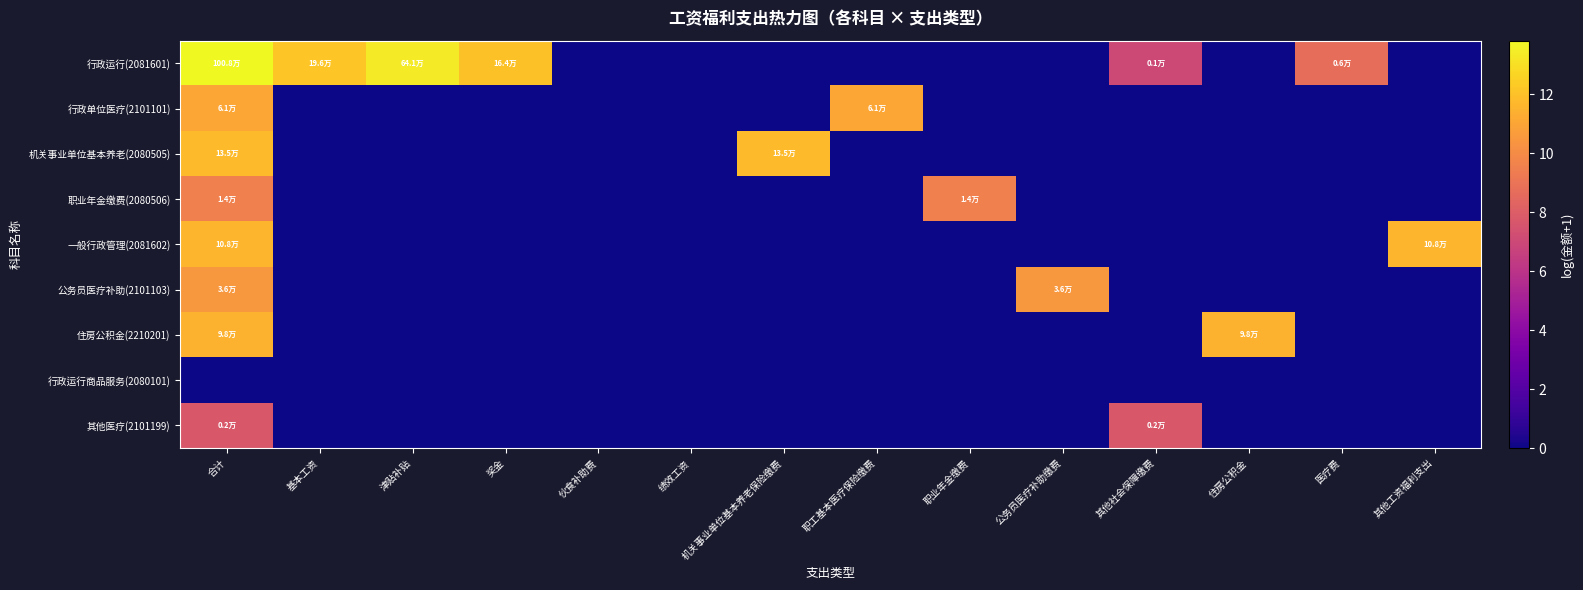

Reading left to right, what are all the values shown in this chart?

行政运行(2081601): 合计=13.8	基本工资=12.2	津贴补贴=13.4	奖金=12.0	伙食补助费=0.0	绩效工资=0.0	机关事业单位基本养老保险缴费=0.0	职工基本医疗保险缴费=0.0	职业年金缴费=0.0	公务员医疗补助缴费=0.0	其他社会保障缴费=7.0	住房公积金=0.0	医疗费=8.7	其他工资福利支出=0.0
行政单位医疗(2101101): 合计=11.0	基本工资=0.0	津贴补贴=0.0	奖金=0.0	伙食补助费=0.0	绩效工资=0.0	机关事业单位基本养老保险缴费=0.0	职工基本医疗保险缴费=11.0	职业年金缴费=0.0	公务员医疗补助缴费=0.0	其他社会保障缴费=0.0	住房公积金=0.0	医疗费=0.0	其他工资福利支出=0.0
机关事业单位基本养老(2080505): 合计=11.8	基本工资=0.0	津贴补贴=0.0	奖金=0.0	伙食补助费=0.0	绩效工资=0.0	机关事业单位基本养老保险缴费=11.8	职工基本医疗保险缴费=0.0	职业年金缴费=0.0	公务员医疗补助缴费=0.0	其他社会保障缴费=0.0	住房公积金=0.0	医疗费=0.0	其他工资福利支出=0.0
职业年金缴费(2080506): 合计=9.5	基本工资=0.0	津贴补贴=0.0	奖金=0.0	伙食补助费=0.0	绩效工资=0.0	机关事业单位基本养老保险缴费=0.0	职工基本医疗保险缴费=0.0	职业年金缴费=9.5	公务员医疗补助缴费=0.0	其他社会保障缴费=0.0	住房公积金=0.0	医疗费=0.0	其他工资福利支出=0.0
一般行政管理(2081602): 合计=11.6	基本工资=0.0	津贴补贴=0.0	奖金=0.0	伙食补助费=0.0	绩效工资=0.0	机关事业单位基本养老保险缴费=0.0	职工基本医疗保险缴费=0.0	职业年金缴费=0.0	公务员医疗补助缴费=0.0	其他社会保障缴费=0.0	住房公积金=0.0	医疗费=0.0	其他工资福利支出=11.6
公务员医疗补助(2101103): 合计=10.5	基本工资=0.0	津贴补贴=0.0	奖金=0.0	伙食补助费=0.0	绩效工资=0.0	机关事业单位基本养老保险缴费=0.0	职工基本医疗保险缴费=0.0	职业年金缴费=0.0	公务员医疗补助缴费=10.5	其他社会保障缴费=0.0	住房公积金=0.0	医疗费=0.0	其他工资福利支出=0.0
住房公积金(2210201): 合计=11.5	基本工资=0.0	津贴补贴=0.0	奖金=0.0	伙食补助费=0.0	绩效工资=0.0	机关事业单位基本养老保险缴费=0.0	职工基本医疗保险缴费=0.0	职业年金缴费=0.0	公务员医疗补助缴费=0.0	其他社会保障缴费=0.0	住房公积金=11.5	医疗费=0.0	其他工资福利支出=0.0
行政运行商品服务(2080101): 合计=0.0	基本工资=0.0	津贴补贴=0.0	奖金=0.0	伙食补助费=0.0	绩效工资=0.0	机关事业单位基本养老保险缴费=0.0	职工基本医疗保险缴费=0.0	职业年金缴费=0.0	公务员医疗补助缴费=0.0	其他社会保障缴费=0.0	住房公积金=0.0	医疗费=0.0	其他工资福利支出=0.0
其他医疗(2101199): 合计=7.7	基本工资=0.0	津贴补贴=0.0	奖金=0.0	伙食补助费=0.0	绩效工资=0.0	机关事业单位基本养老保险缴费=0.0	职工基本医疗保险缴费=0.0	职业年金缴费=0.0	公务员医疗补助缴费=0.0	其他社会保障缴费=7.7	住房公积金=0.0	医疗费=0.0	其他工资福利支出=0.0